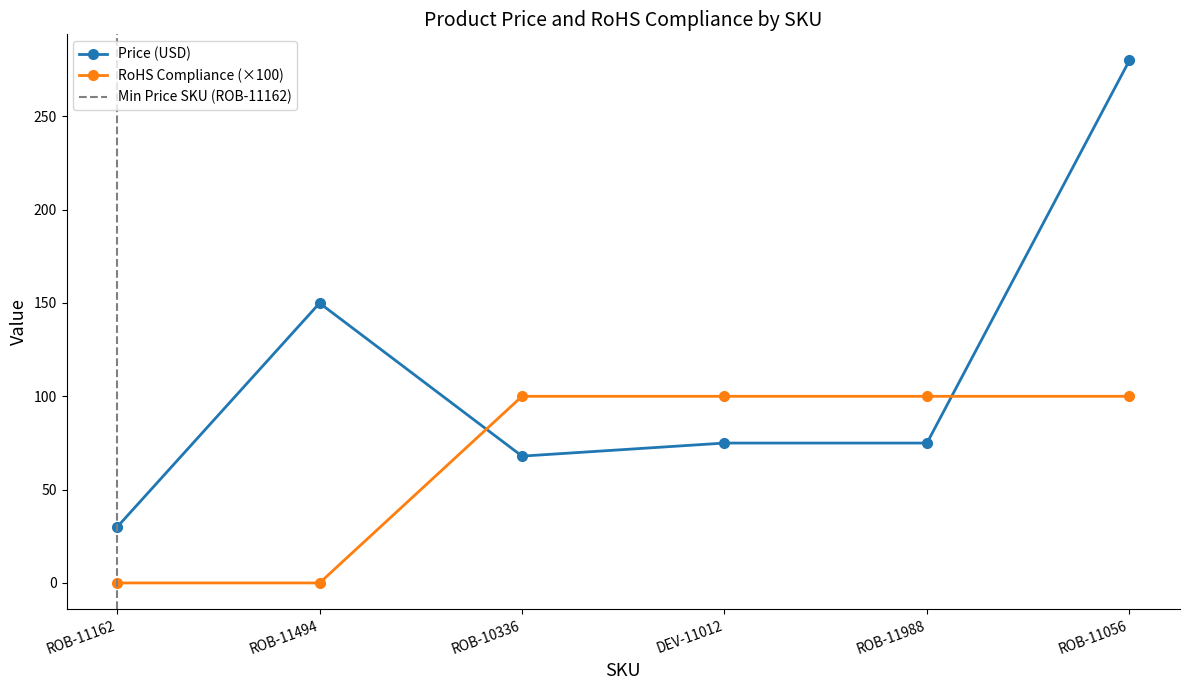

What is the difference between the second highest and minimum values in the RoHS Compliance series?

100.0